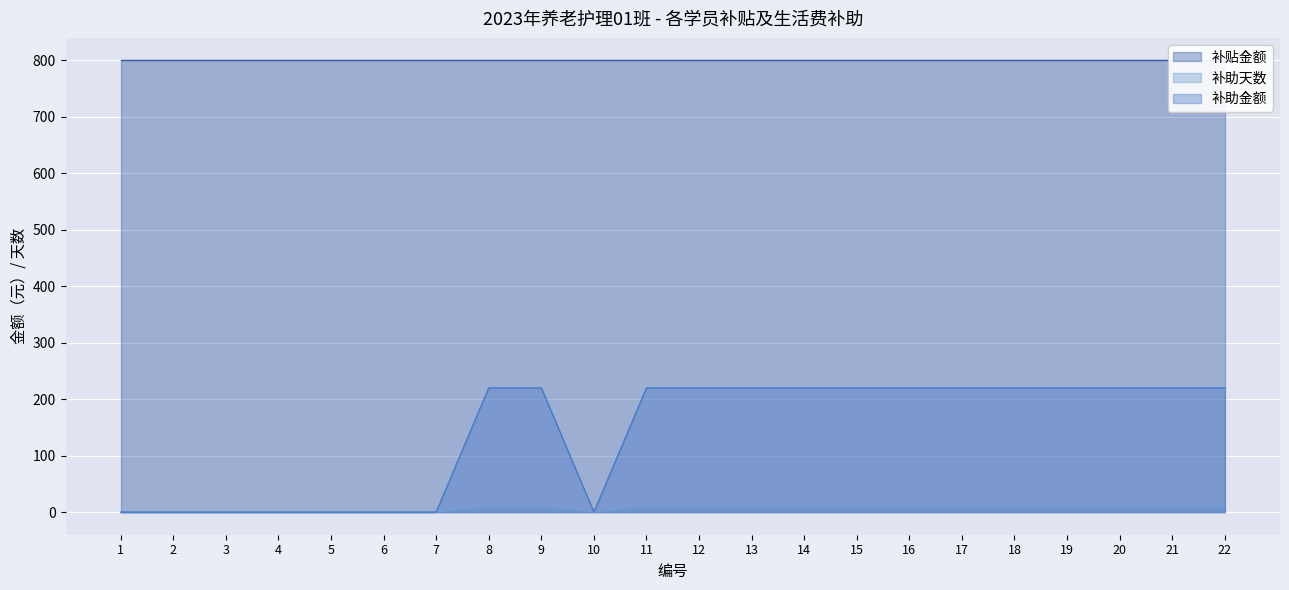

What is the difference between the maximum and minimum values in the 补助天数 series?

11